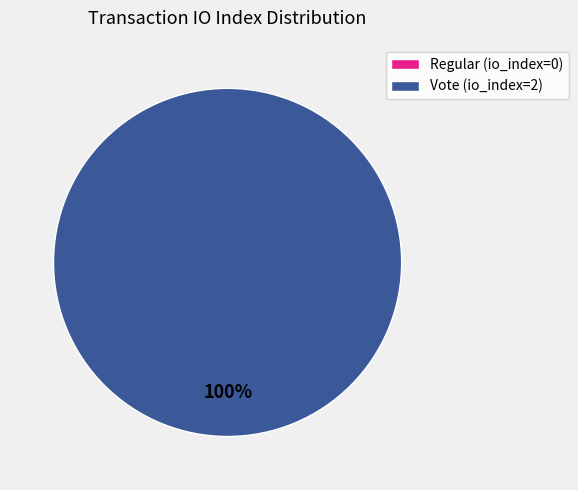

Which category has the smallest portion of the pie?

Regular (io_index=0)